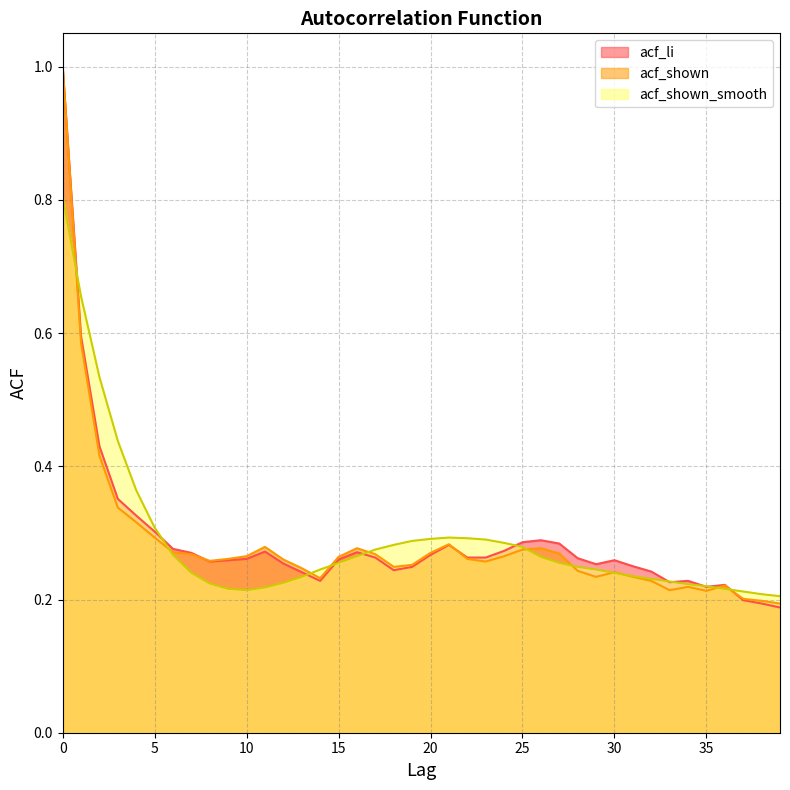

What is the average value of the acf_shown series?

0.3